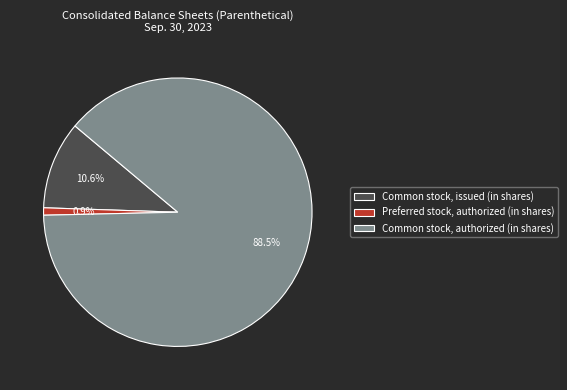

To the nearest percent, what is the combined percentage of Preferred stock, authorized (in shares) and Common stock, authorized (in shares)?

89%